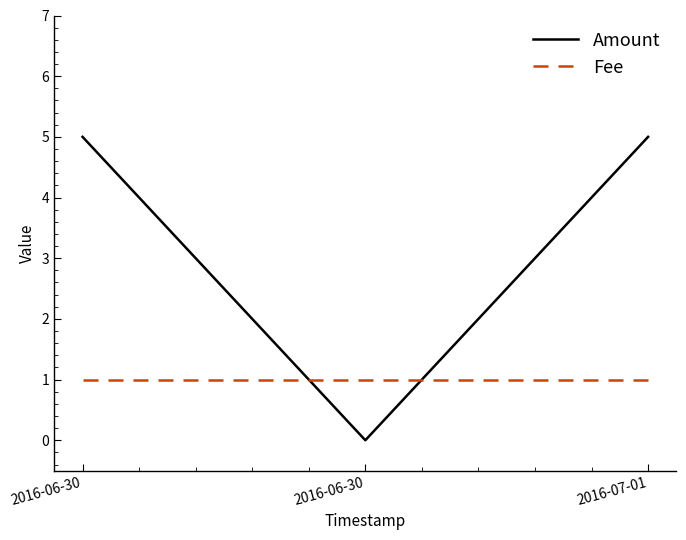

Rank the series at 2016-06-30 from lowest to highest value.

Fee, Amount